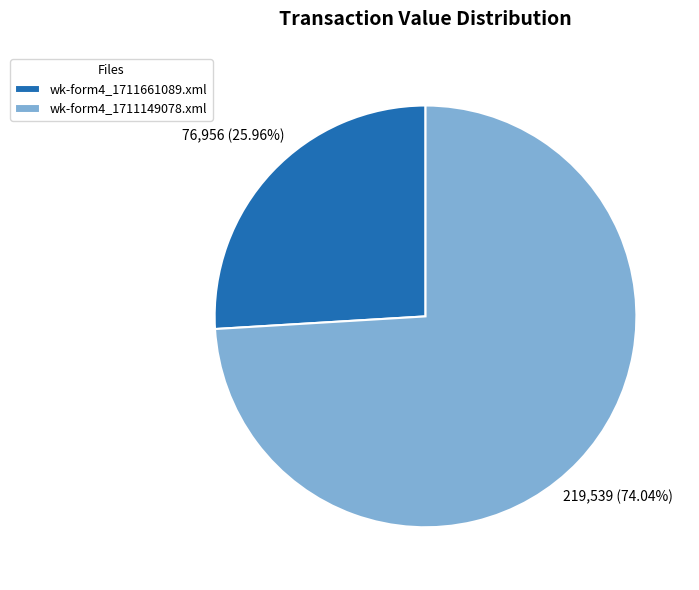

What is the majority slice?

wk-form4_1711149078.xml